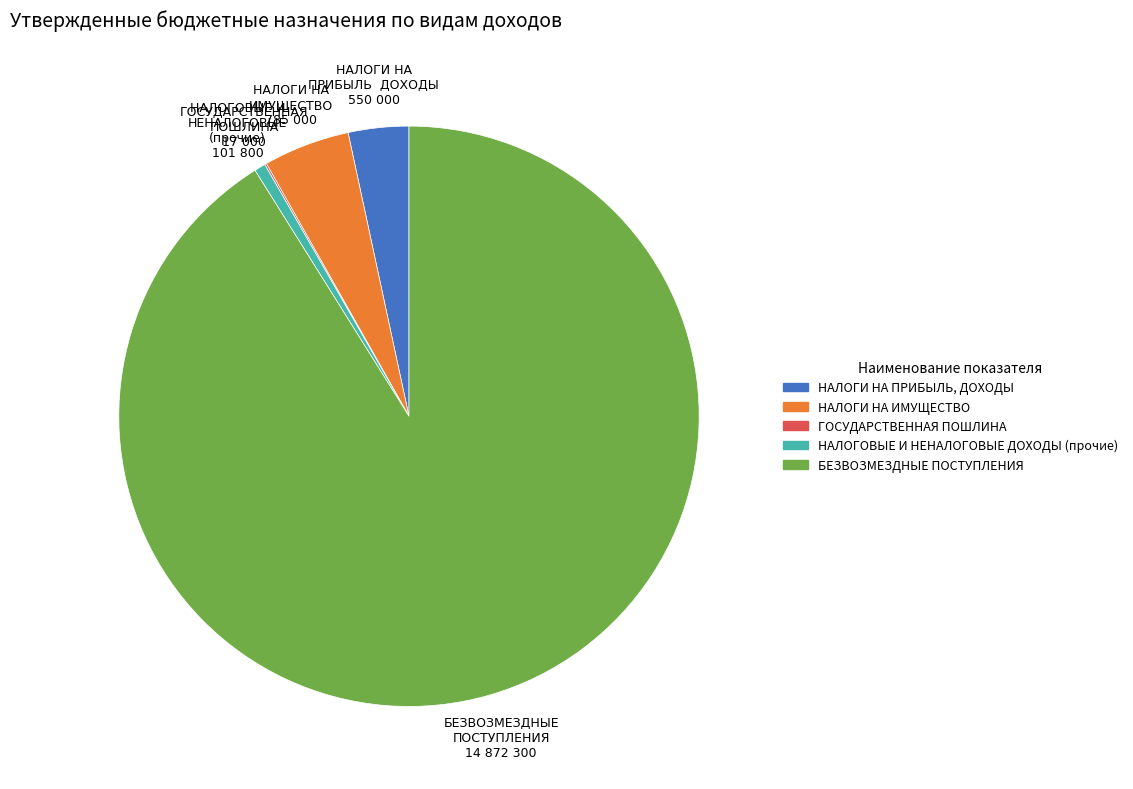

Does БЕЗВОЗМЕЗДНЫЕ ПОСТУПЛЕНИЯ represent more than half of the total?

Yes